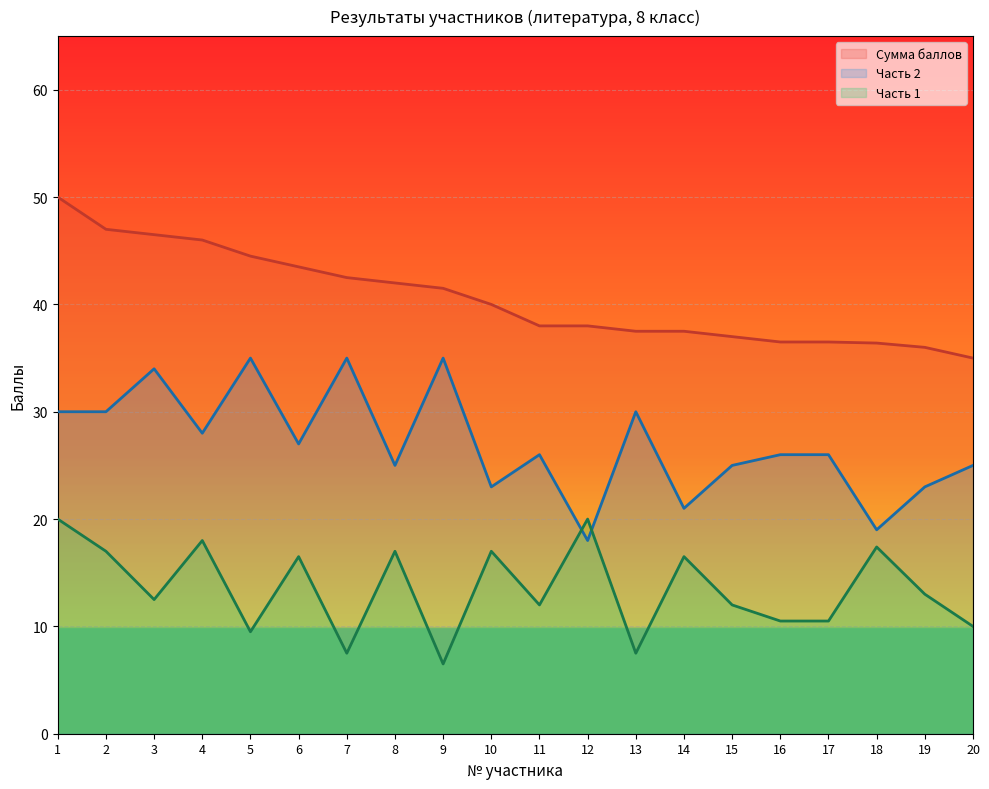

What is the value of the Часть 2 point at the 16th from the left?

26.0